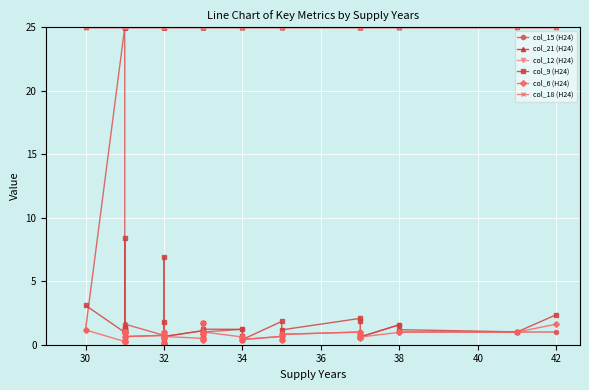

True or false: col_18 (H24) and col_21 (H24) intersect in this chart.

False